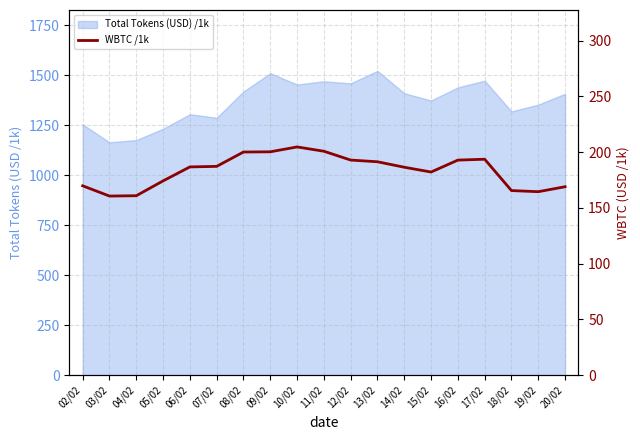

At which category does the data reach its first local valley?

03/02